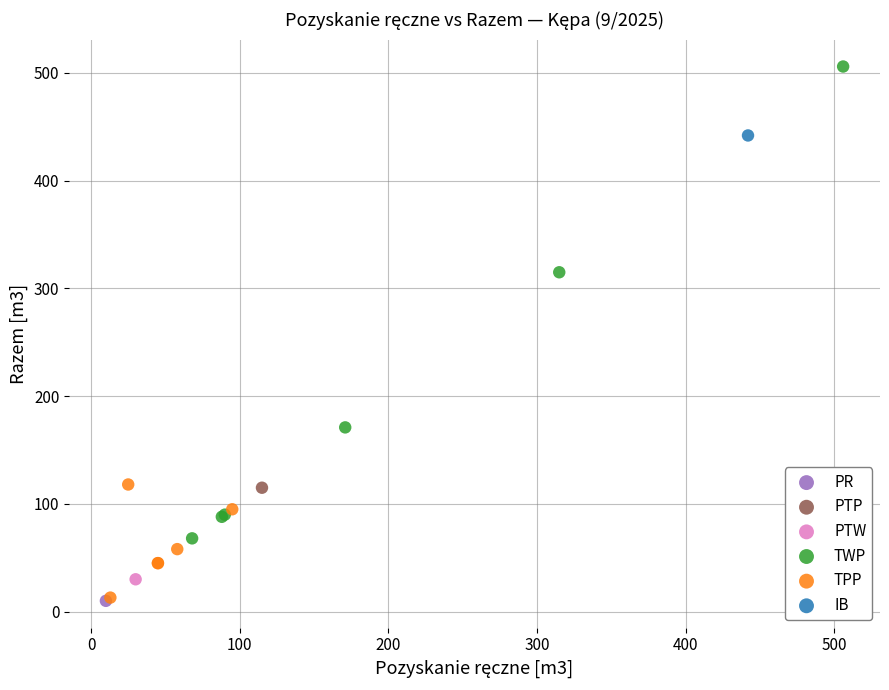

What are all the series names shown in the legend?

PR, PTP, PTW, TWP, TPP, IB